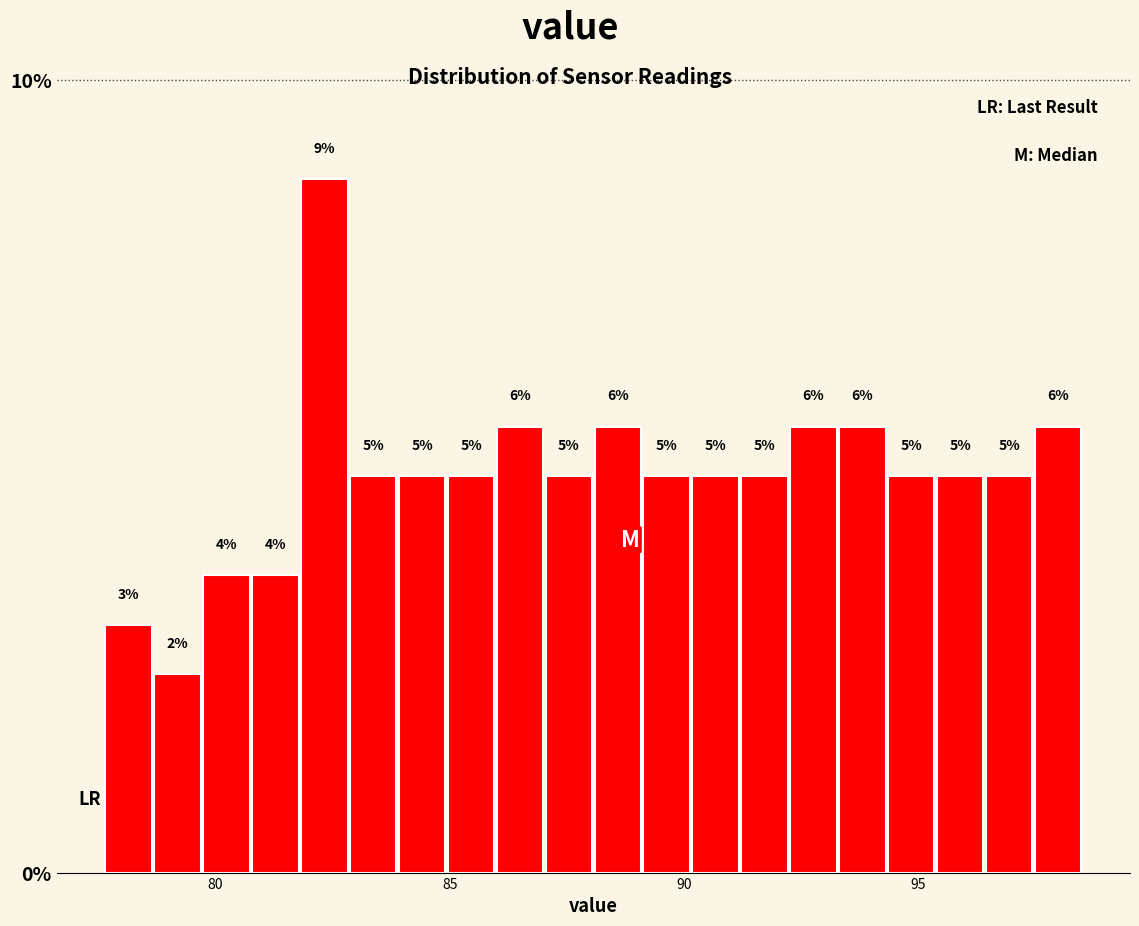

Read against the x-axis, roughly where is the centre of the tallest bar?

82.5